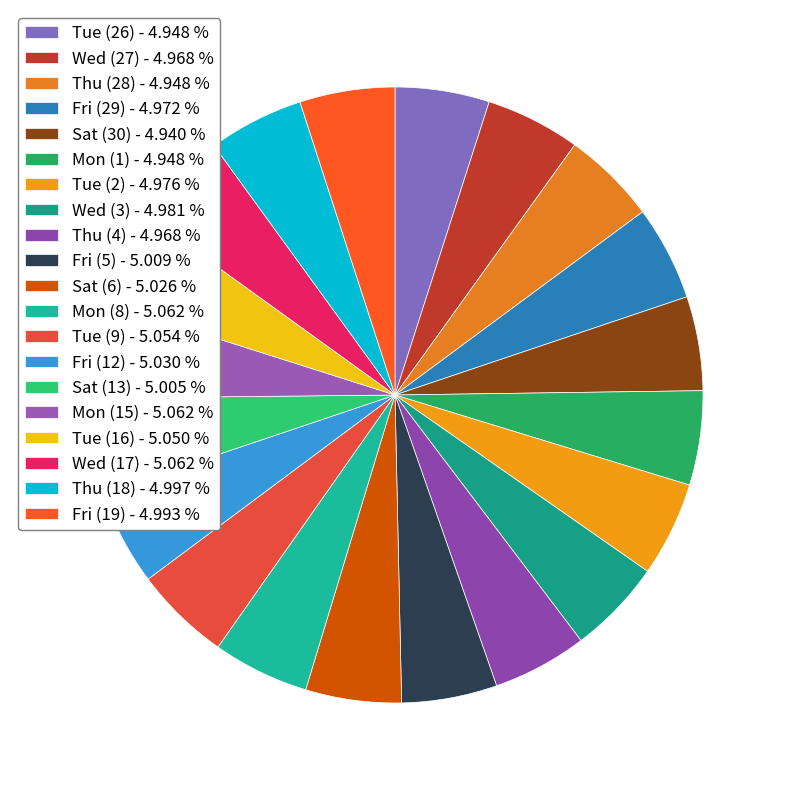

How many segments does this pie chart have?

20